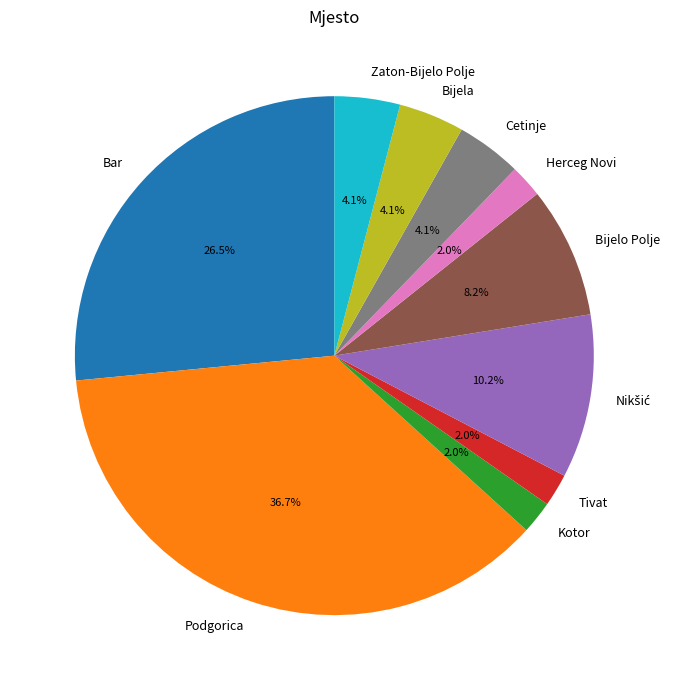

Is there any slice that represents more than half of the pie?

No